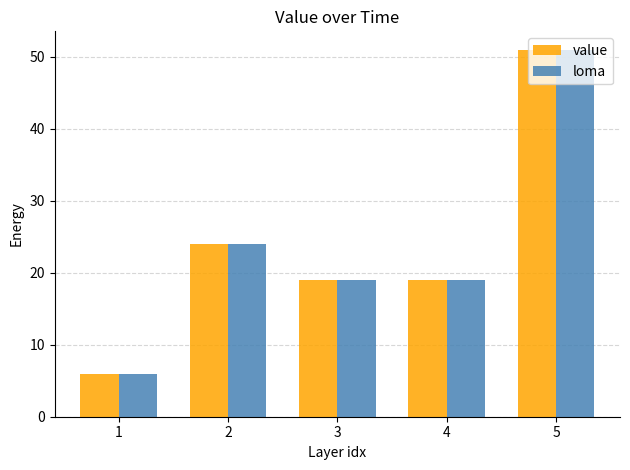

What is the sum of all value values?

119